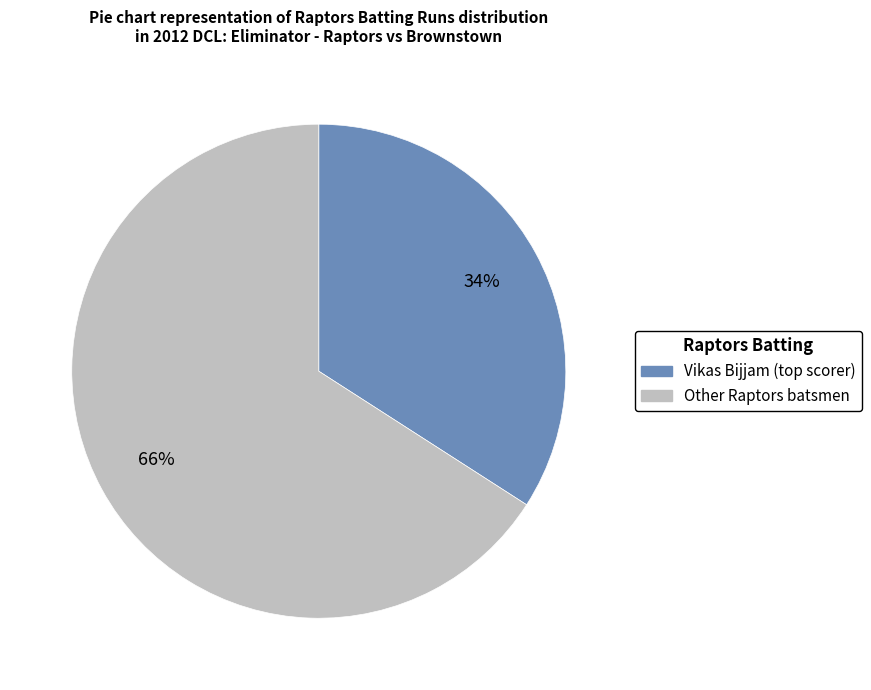

Is there a majority slice in this chart?

Yes